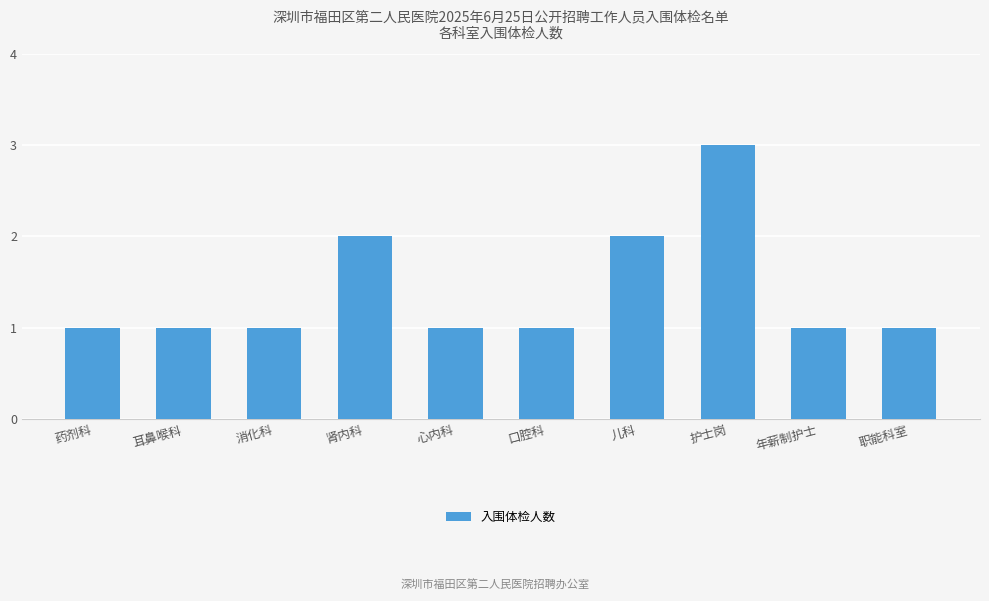

What is the minimum value shown in the chart?

1